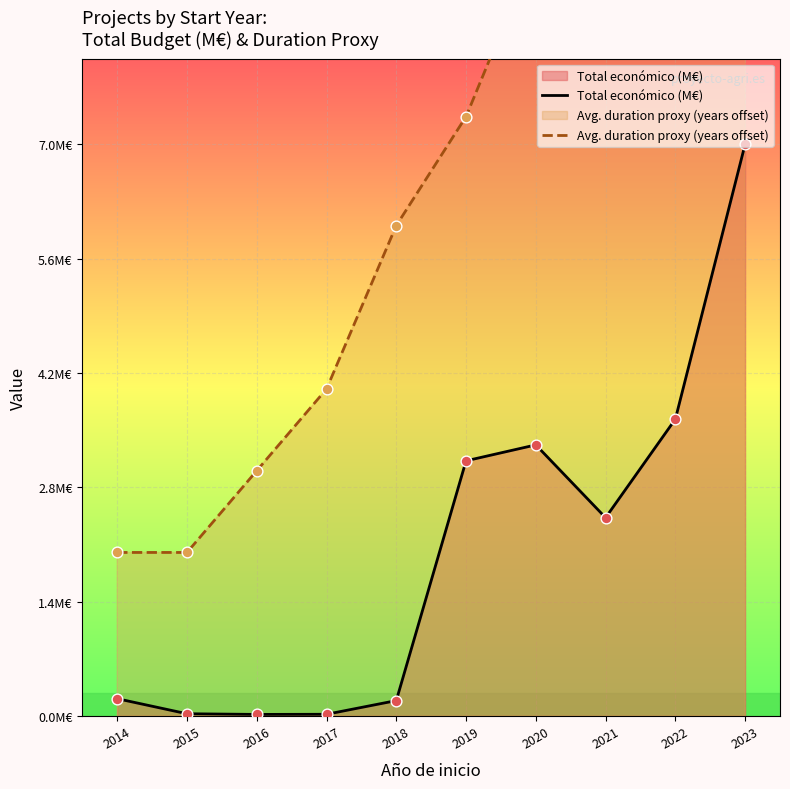

Is the value of Avg. duration proxy (years offset) at 2015 greater than the value of Total económico (M€) at 2018?

Yes